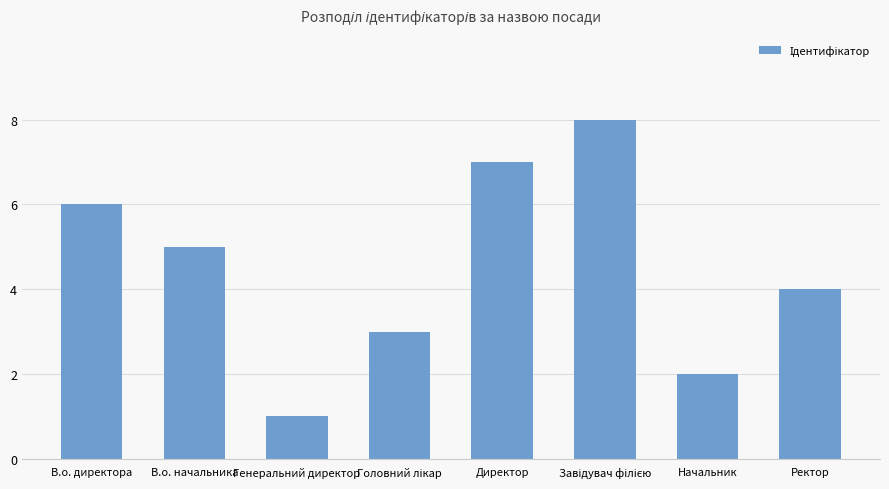

How many bars are there in total?

8